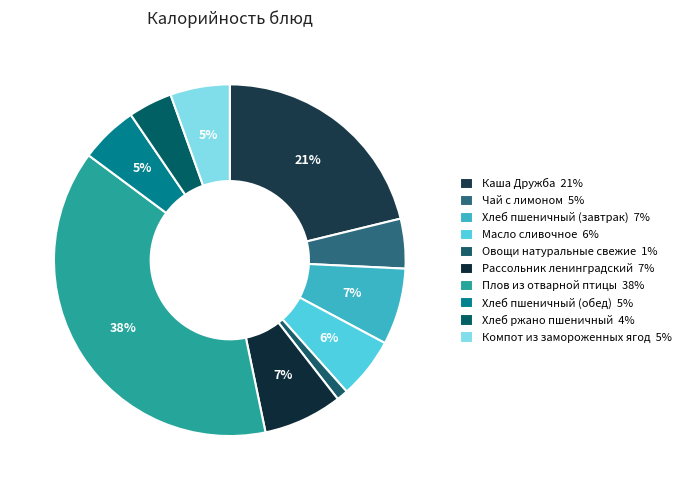

To the nearest percent, what is the combined percentage of Масло сливочное and Хлеб ржано пшеничный?

10%